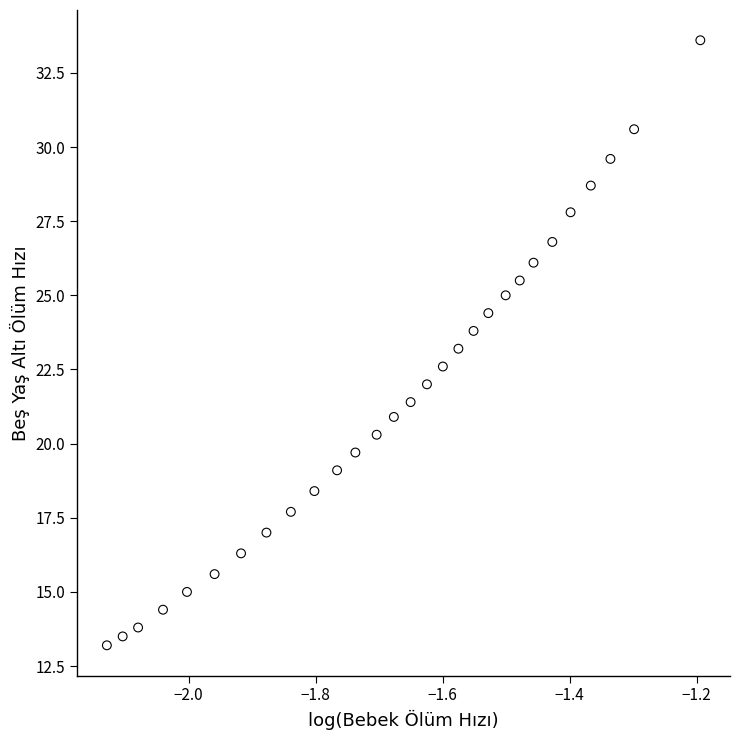

What is the range of X values (max minus min)?

0.9